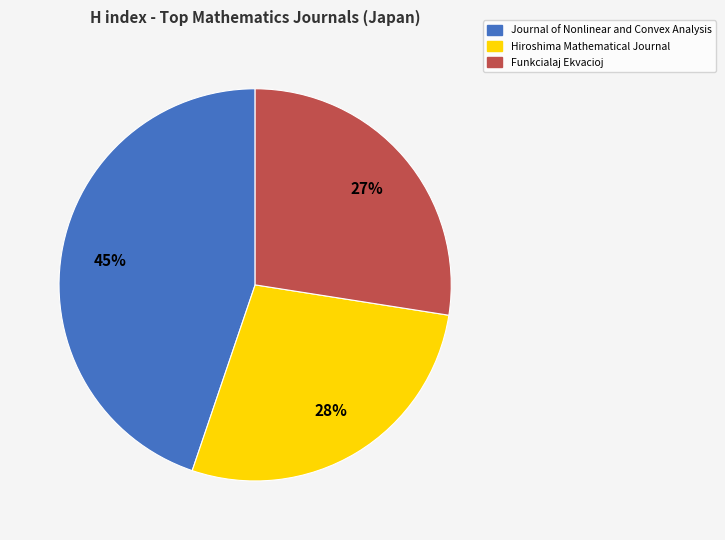

Is the sum of Funkcialaj Ekvacioj and Hiroshima Mathematical Journal greater than half?

Yes